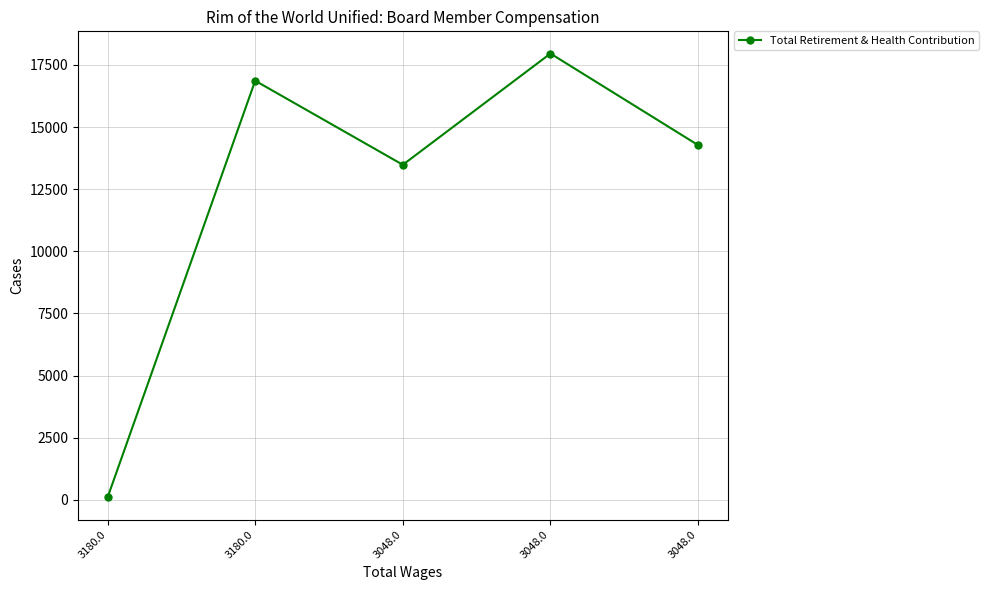

Does the chart have visible grid lines?

Yes